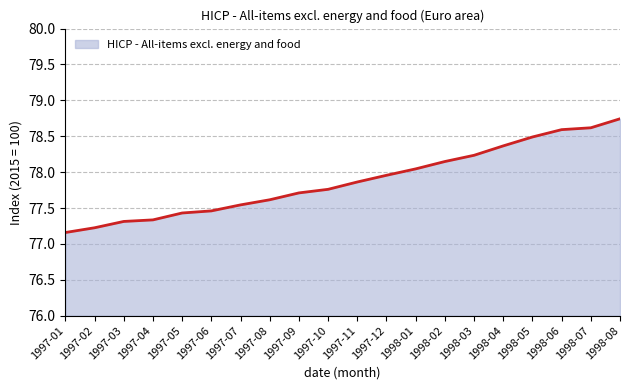

Which label corresponds to the largest value in the chart?

1998-08